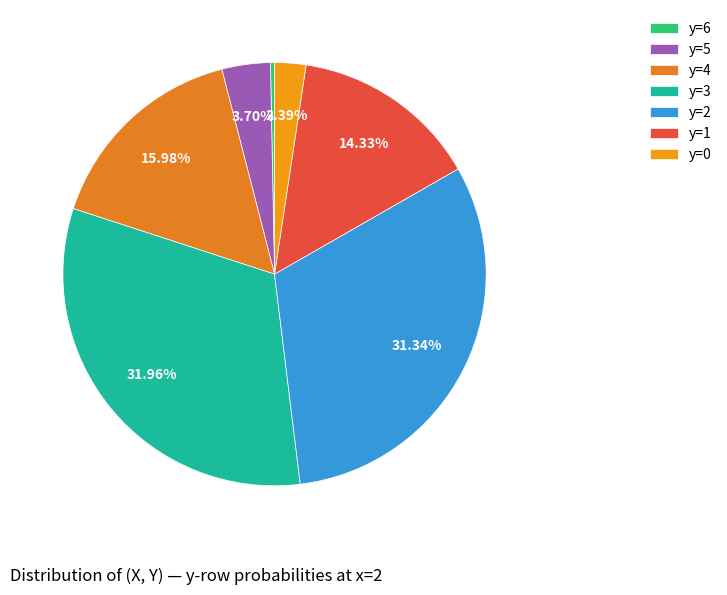

To the nearest percent, what is the average slice percentage?

14%